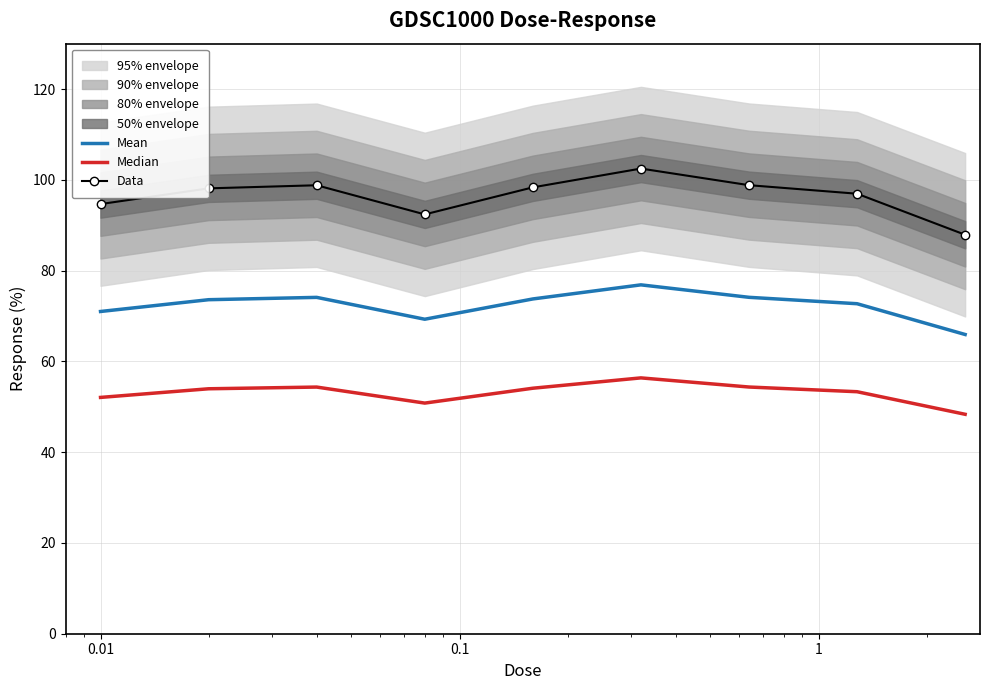

Reading right to left, extract all data points from this chart.

Mean: 65.9	72.7	74.1	76.9	73.8	69.3	74.1	73.6	71.0
Median: 48.3	53.3	54.4	56.4	54.1	50.8	54.3	54.0	52.1
Data: 87.9	96.9	98.8	102.5	98.3	92.4	98.8	98.1	94.7